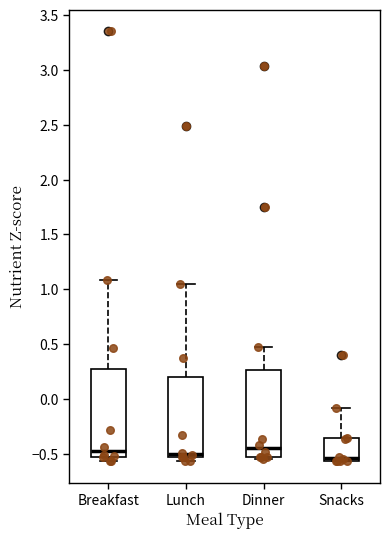

Reading left to right, transcribe this box plot: for each box, give where its median line is, the range the box spans, and where its two whiskers end, as read against the y-axis. The values are not printed on the chart, so give them approximately, as read against the axis.

Breakfast: median -0.50, box -0.55 to 0.30, whiskers -0.55 (just below the box's lower edge) to 1.10
Lunch: median -0.50, box -0.55 to 0.20, whiskers -0.55 (just below the box's lower edge) to 1.05
Dinner: median -0.45, box -0.55 to 0.25, whiskers -0.55 (just below the box's lower edge) to 0.45
Snacks: median -0.55 (just above the box's lower edge), box -0.55 to -0.35, whiskers -0.55 to -0.10